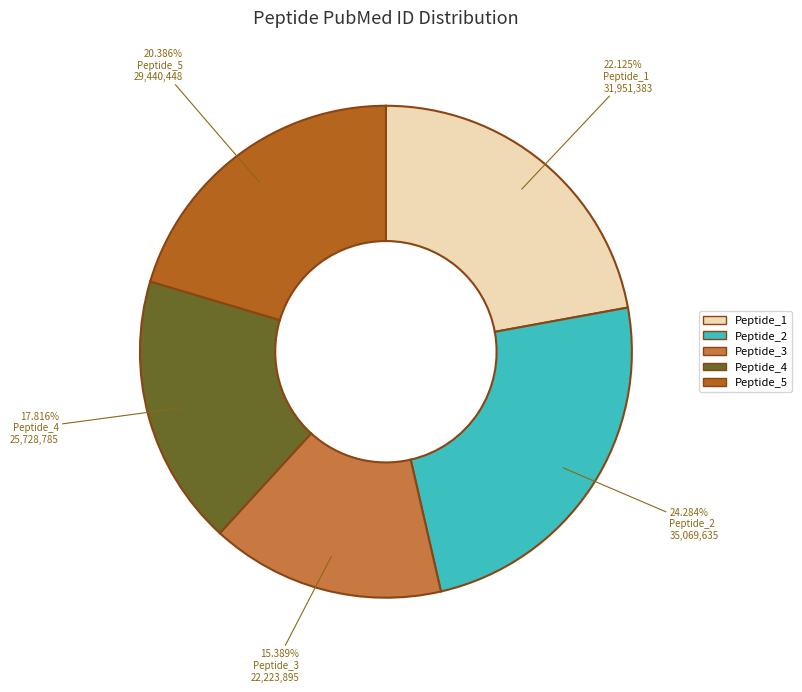

How many segments does this pie chart have?

5